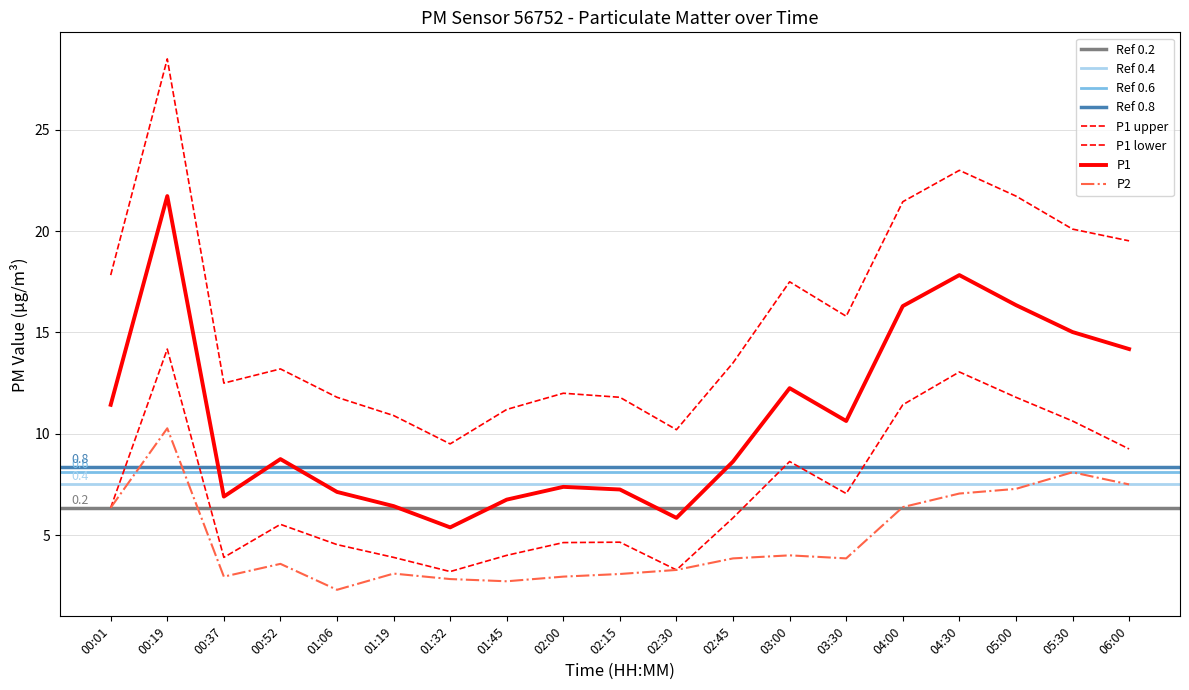

What is the label of the 10th point from the right?

02:15